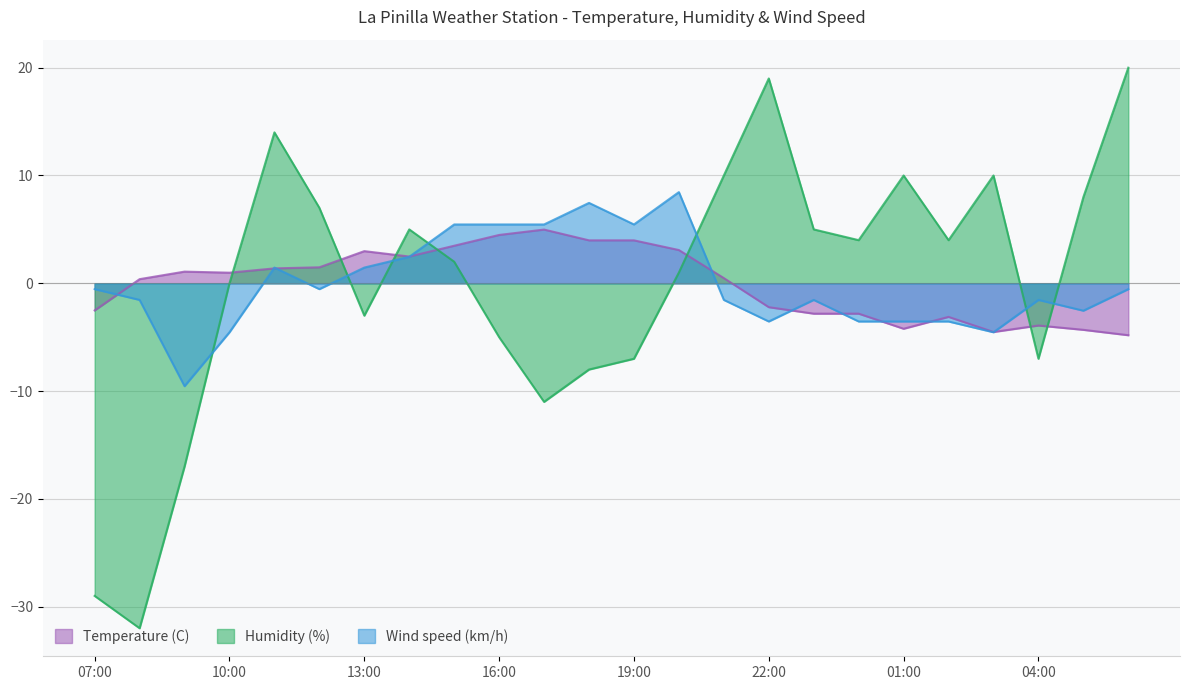

List the labels in order of Temperature (C) value, largest first.

17:00, 16:00, 18:00, 19:00, 15:00, 20:00, 13:00, 14:00, 12:00, 11:00, 09:00, 10:00, 21:00, 08:00, 22:00, 07:00, 23:00, 00:00, 02:00, 04:00, 01:00, 05:00, 03:00, 06:00